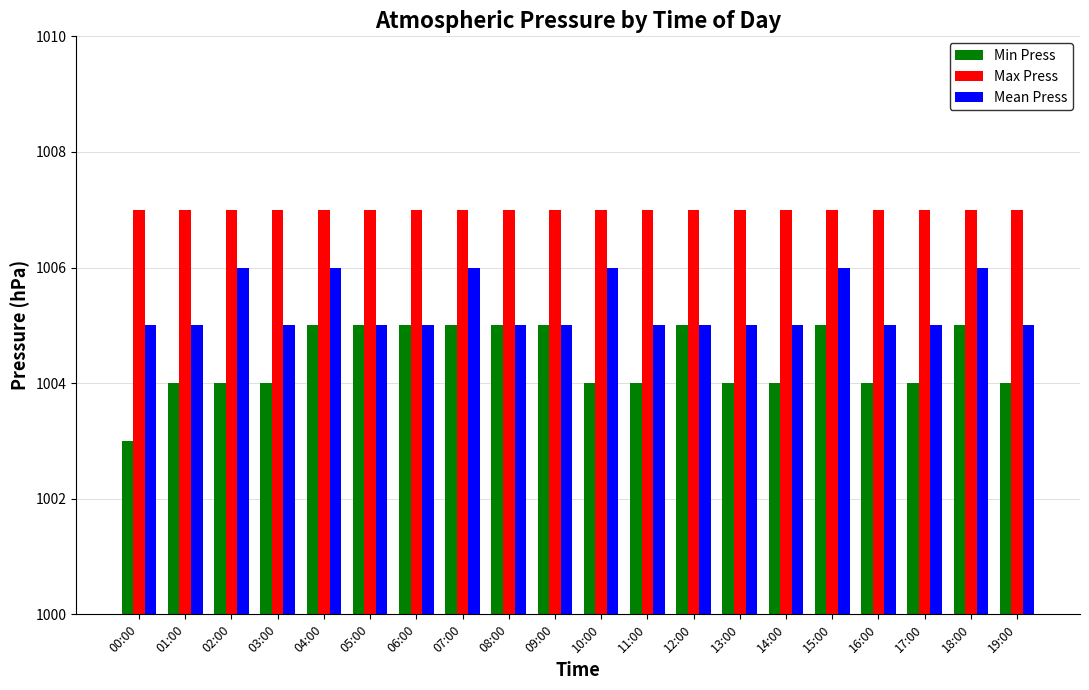

What is the sum of all Max Press values?

20140